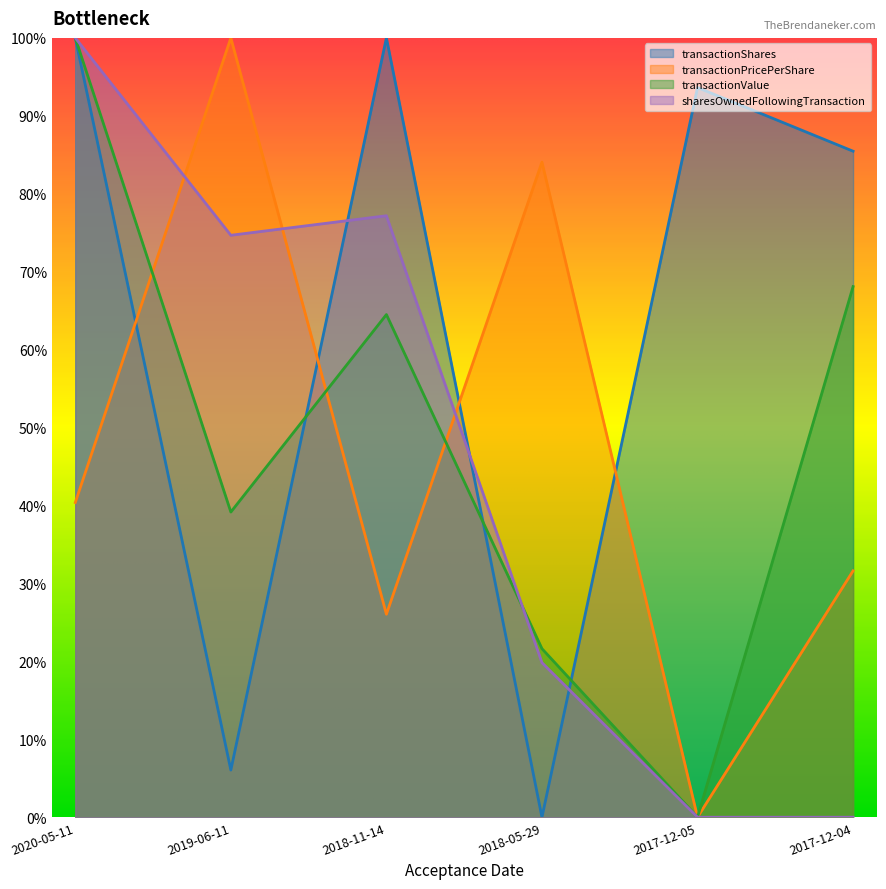

How many intersections are there between transactionPricePerShare and sharesOwnedFollowingTransaction?

3